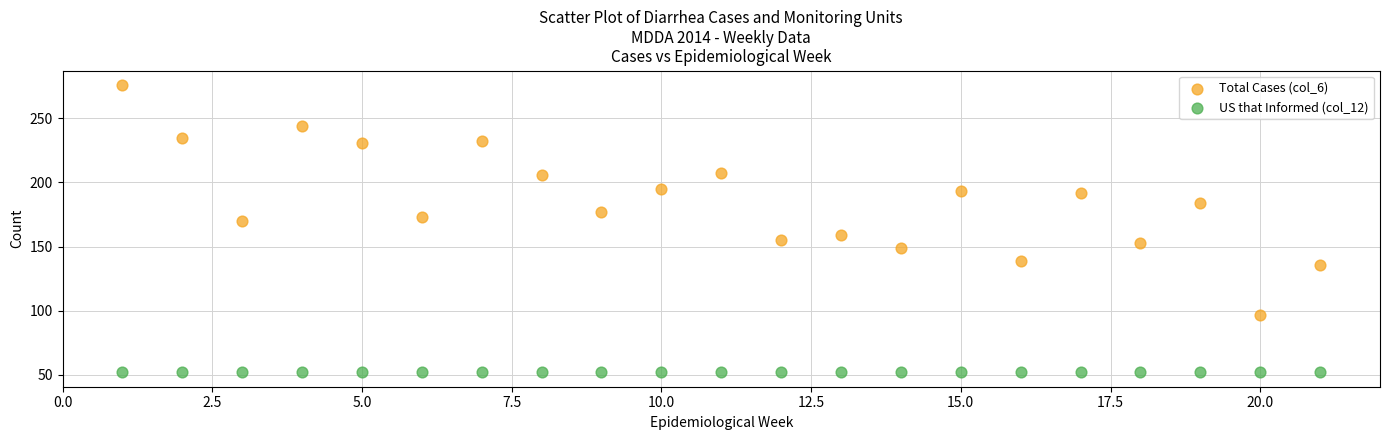

Which series contains the lowest Y value?

US that Informed (col_12)